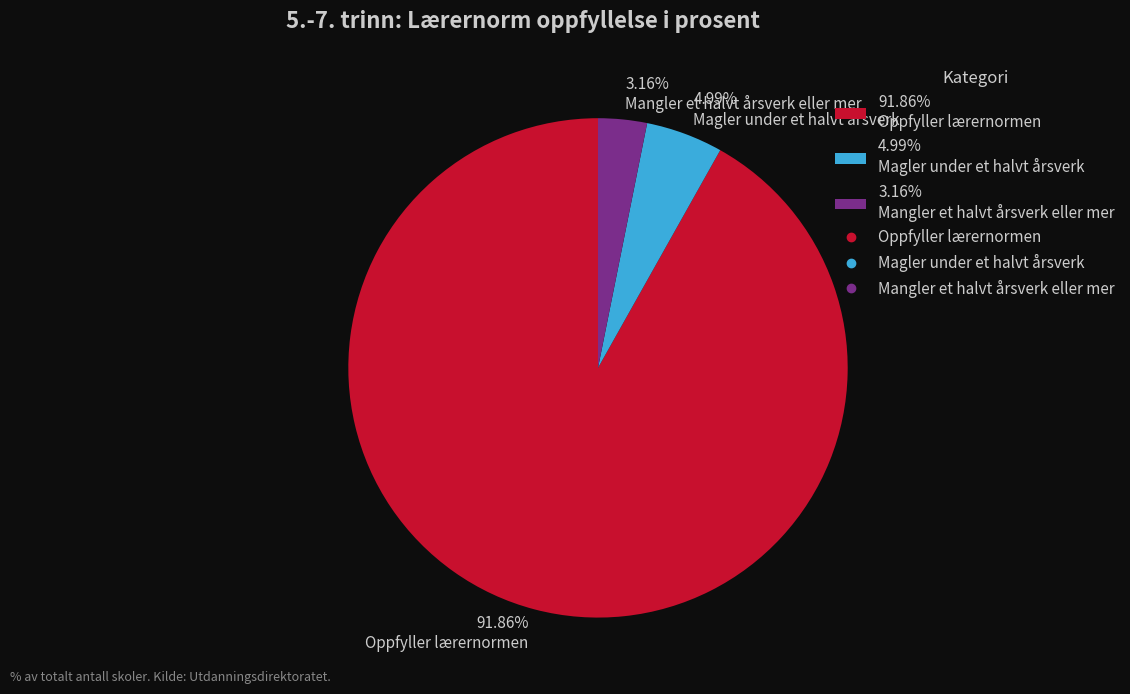

How many slices are in this pie chart?

3